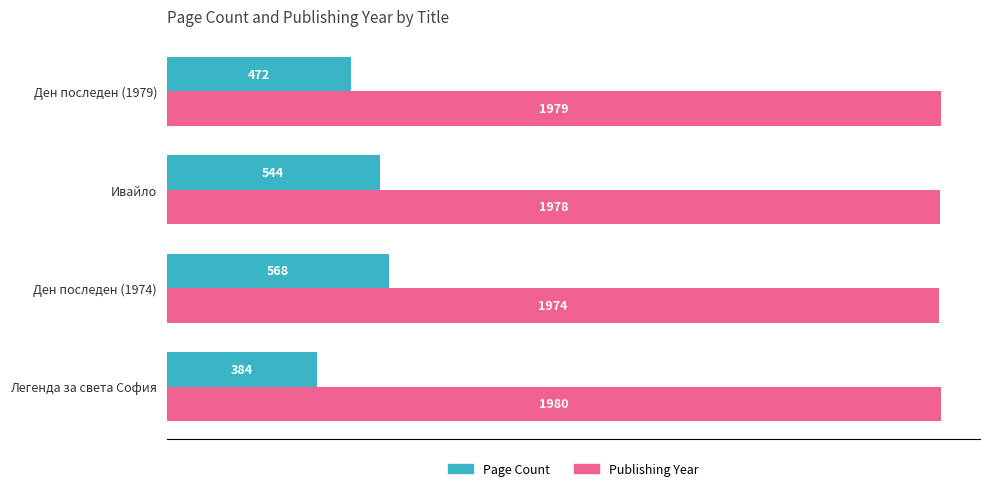

What is the spread (max minus min) of values at Ивайло?

1434